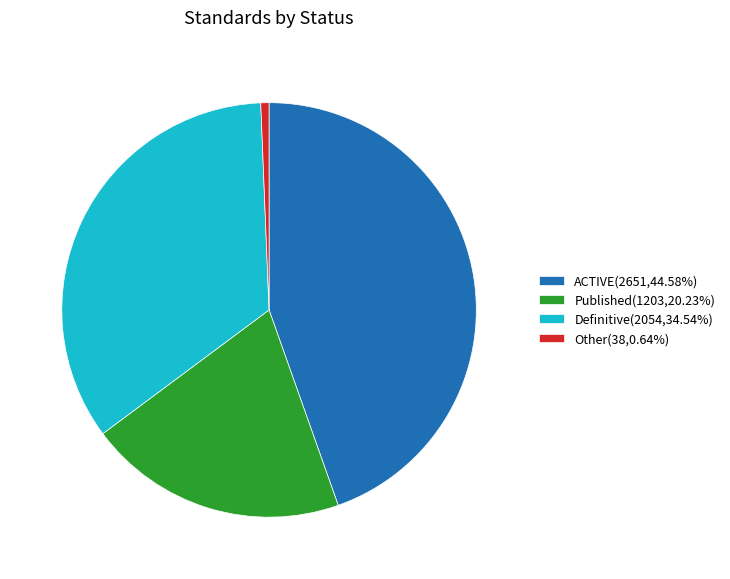

Do Other and ACTIVE together represent more than half of the pie?

No